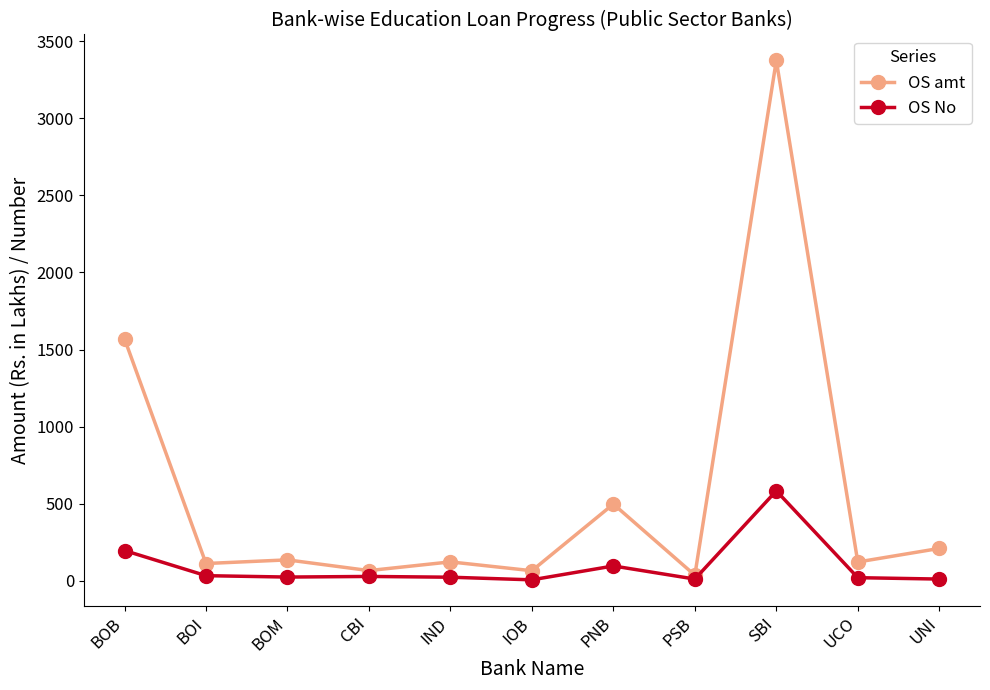

Which series has the largest total across all categories?

OS amt